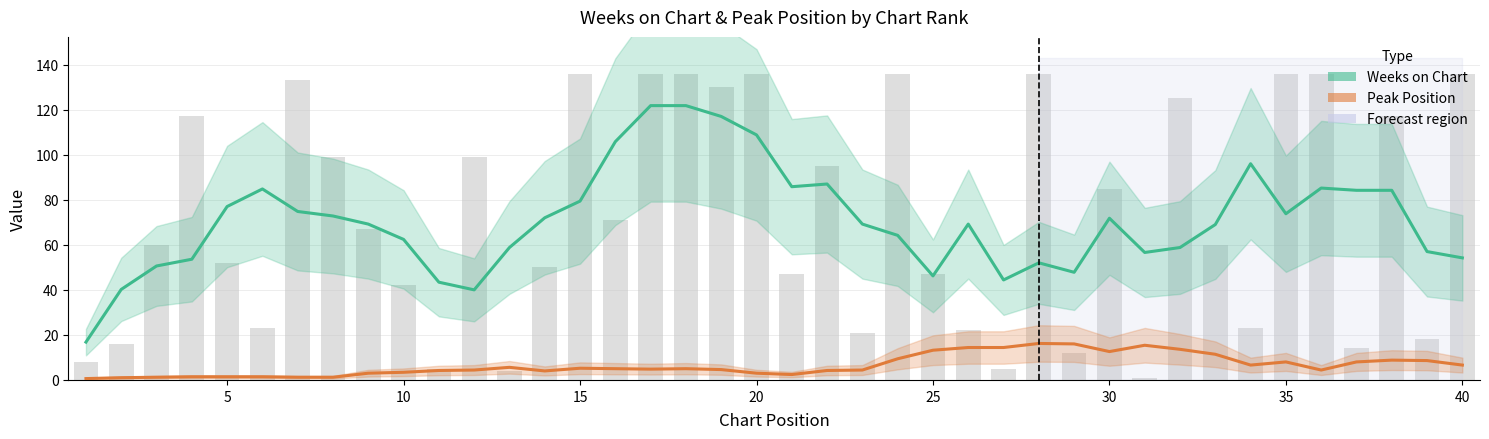

Is the value of Weeks on Chart at 29 greater than the value of Peak Position at 18?

Yes